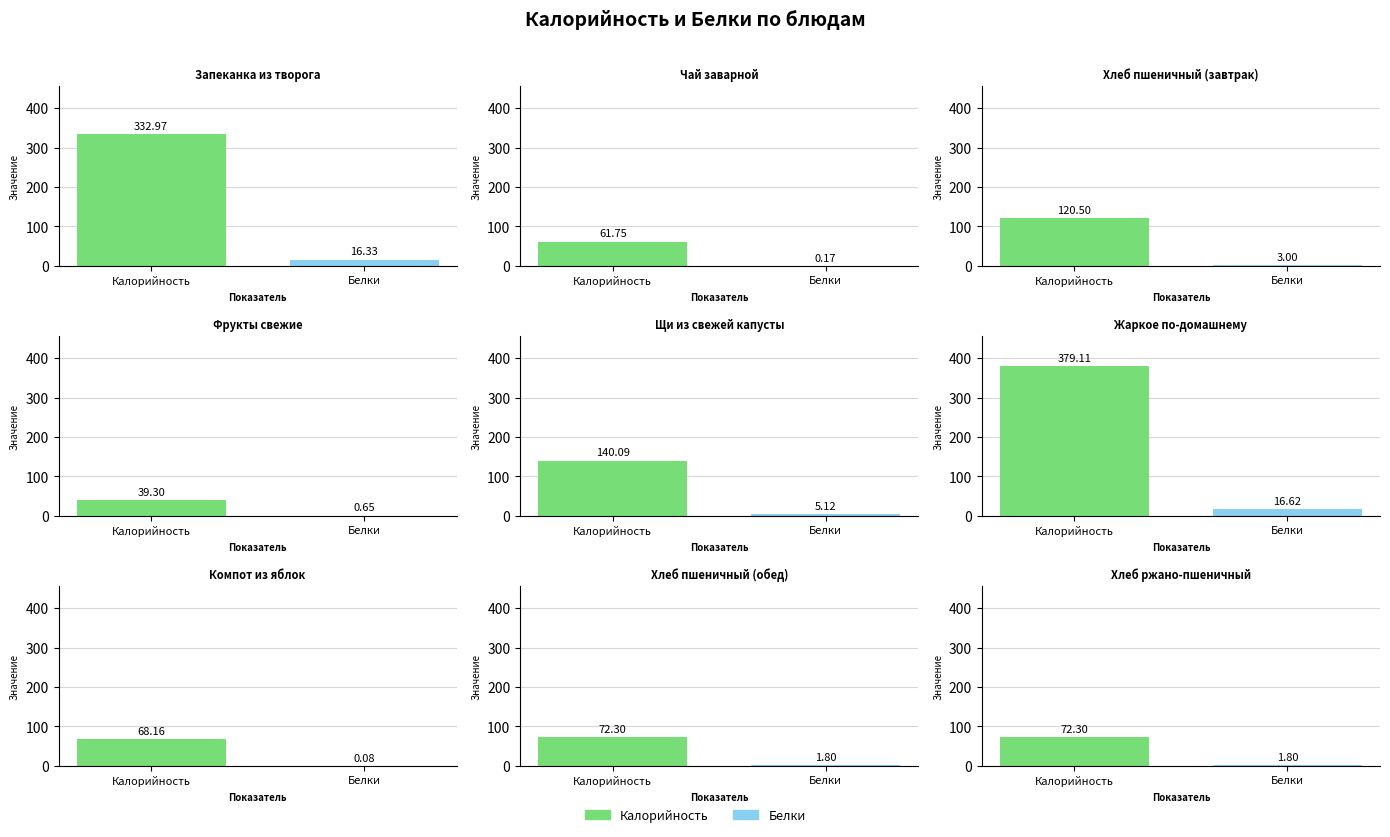

Is the value of Белки at Хлеб пшеничный (завтрак) greater than the value of Калорийность at Чай заварной?

No